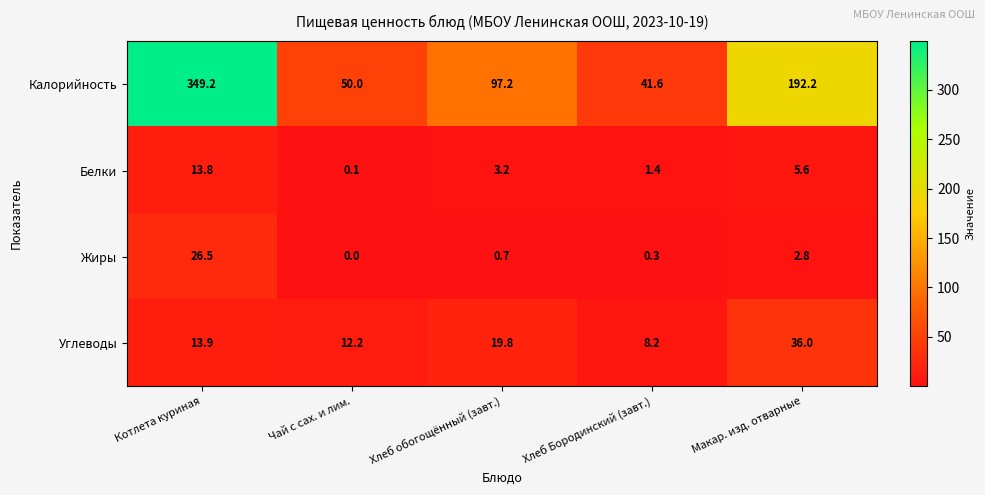

Where does the Калорийность series first go above 97?

Котлета куриная